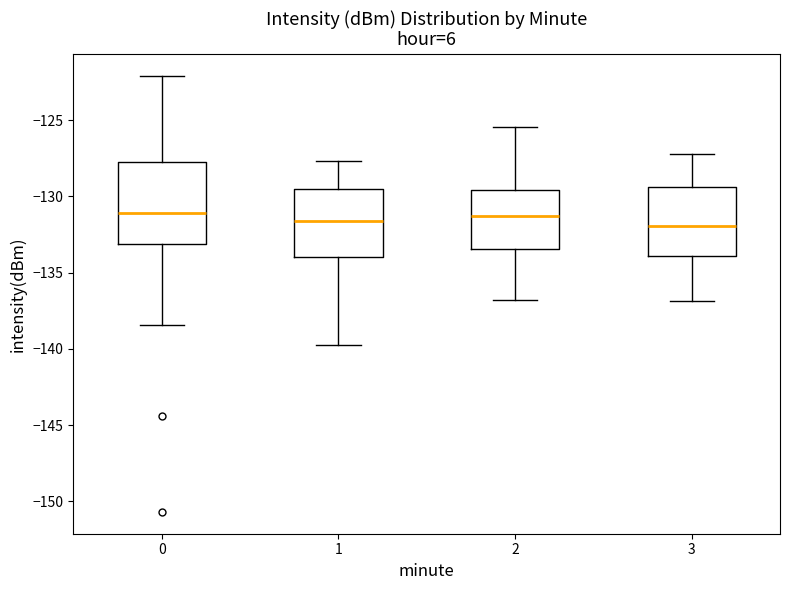

Where is the lower edge of the box at x = 1 on the y-axis? The values are not printed on the chart, so give them approximately, as read against the axis.

-134.0